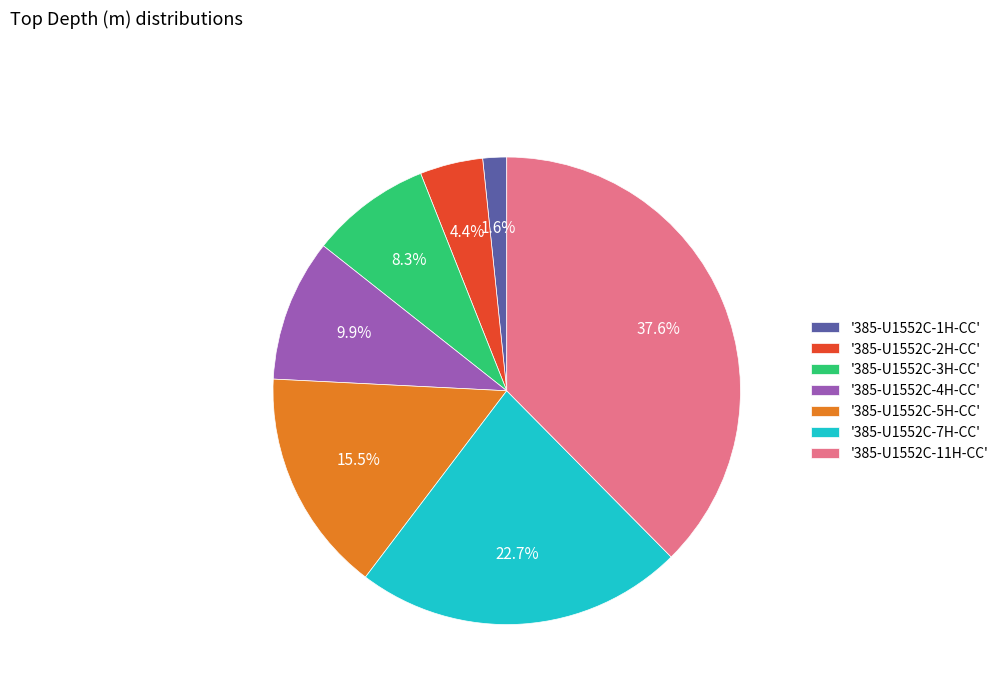

Is there any slice that represents more than half of the pie?

No